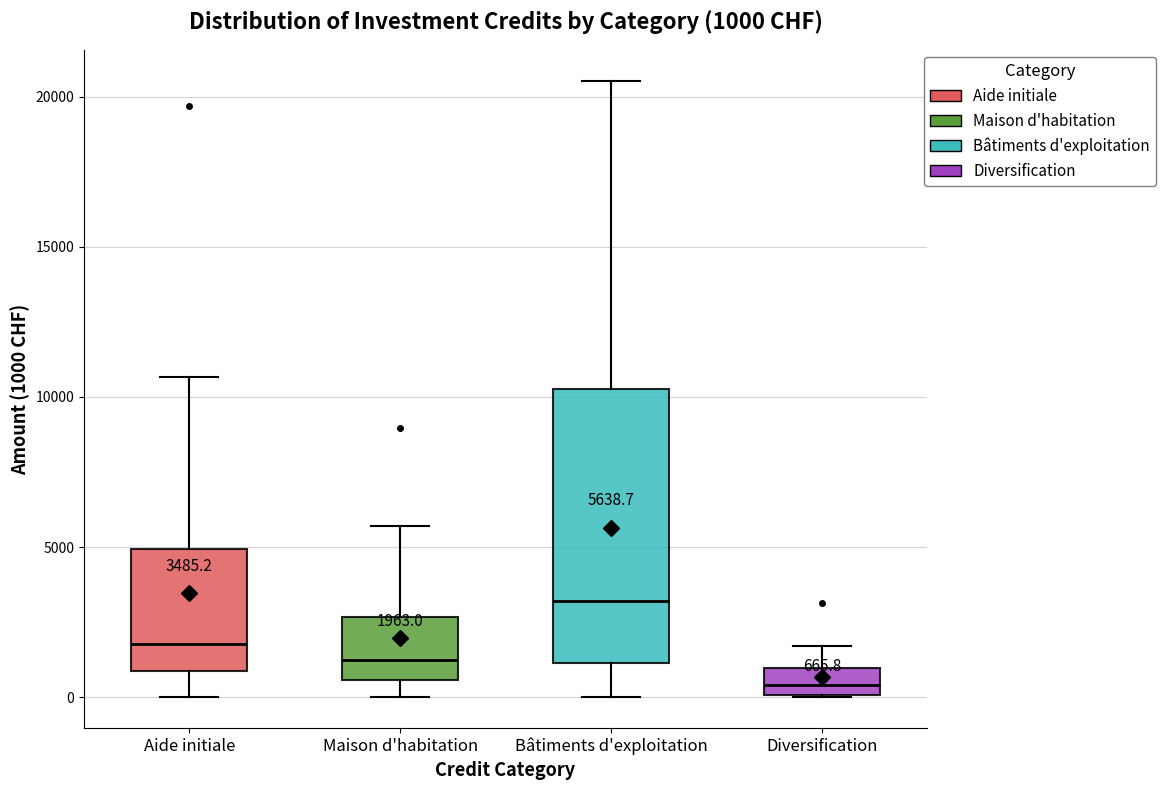

Which box's median line is the highest?

Bâtiments d'exploitation